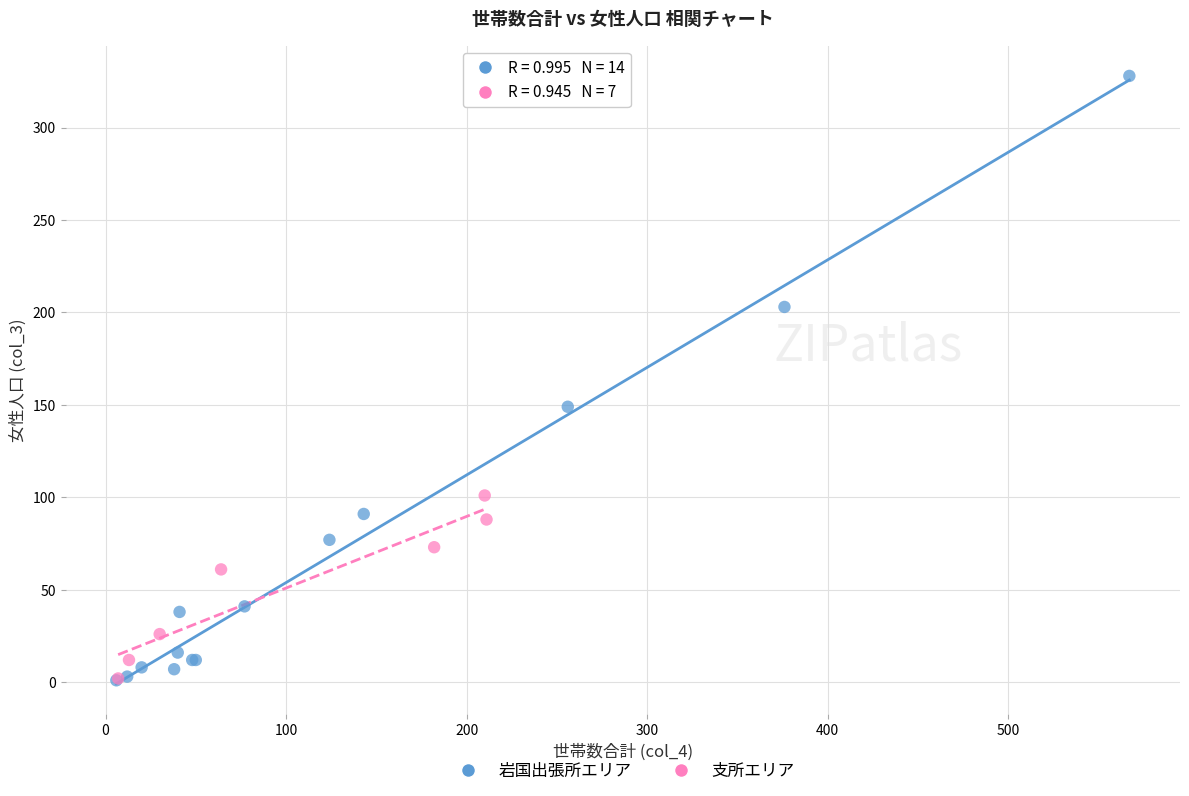

Which series reaches the maximum Y coordinate?

岩国出張所エリア